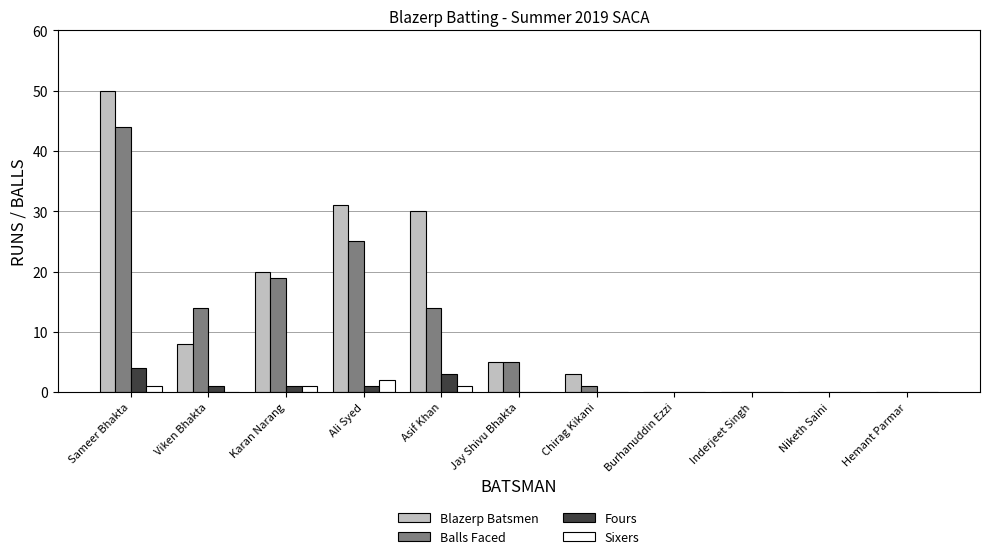

Reading left to right, extract all data points from this chart.

Blazerp Batsmen: 50	8	20	31	30	5	3	0	0	0	0
Balls Faced: 44	14	19	25	14	5	1	0	0	0	0
Fours: 4	1	1	1	3	0	0	0	0	0	0
Sixers: 1	0	1	2	1	0	0	0	0	0	0